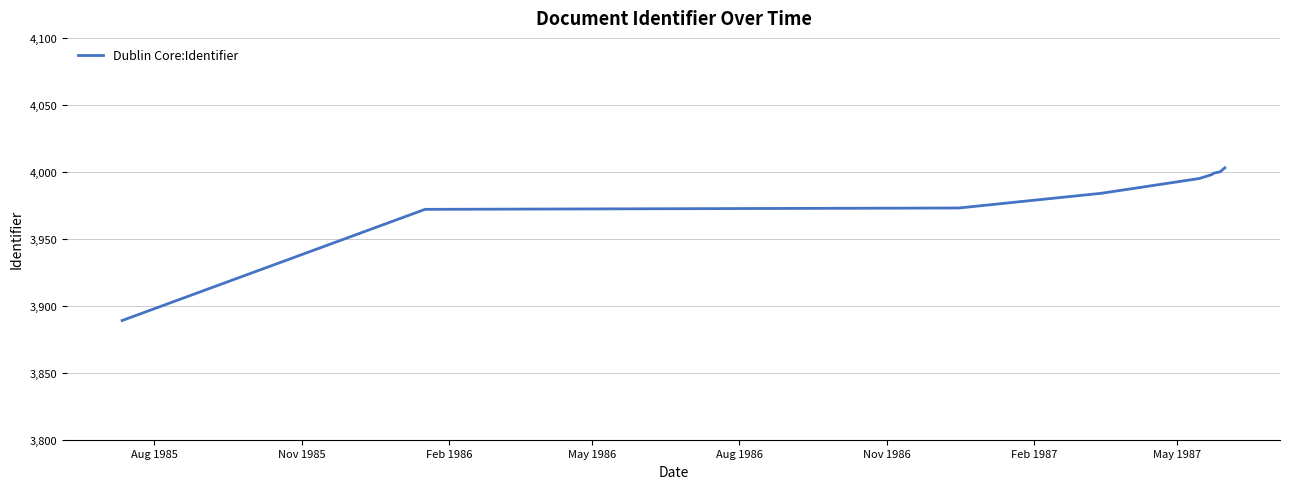

What is the smallest value displayed?

3889